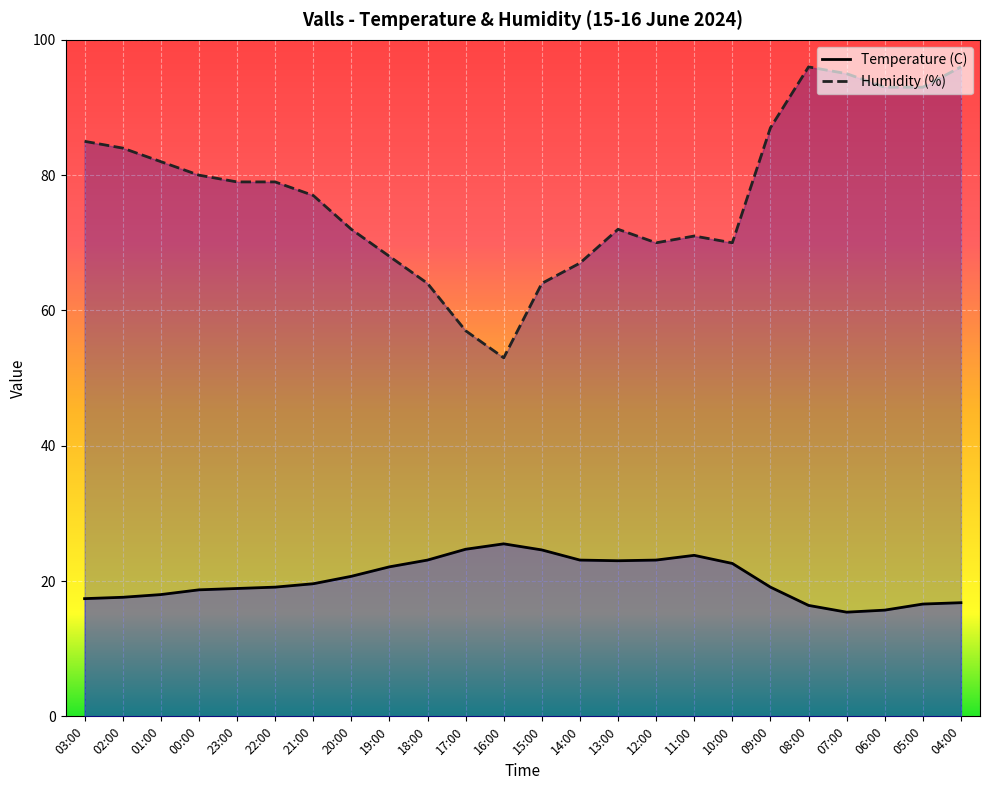

At which category is the sum across all series the highest?

04:00